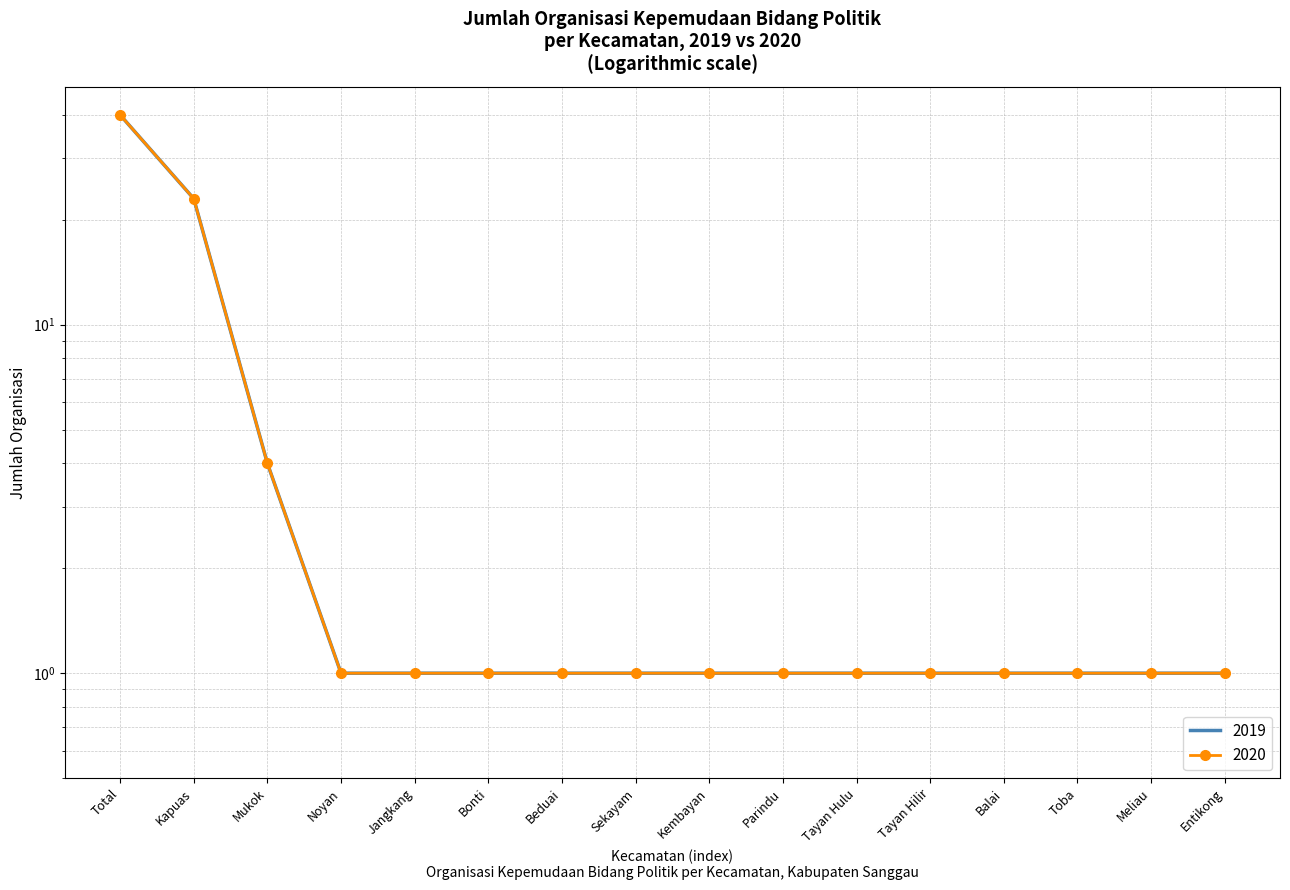

The value of 2020 at Mukok is 2. True or false?

False